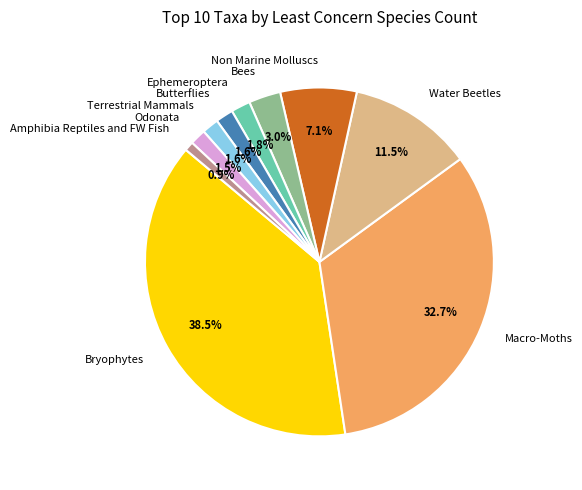

To the nearest percent, what is the difference between the largest and smallest slice percentages?

38%